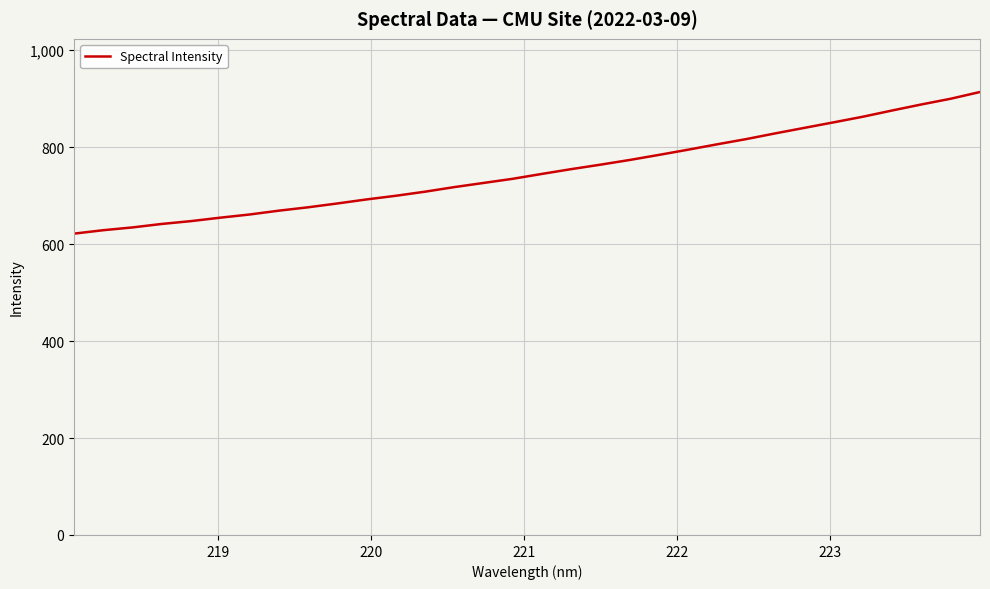

What is the difference between the maximum and minimum values?

292.2